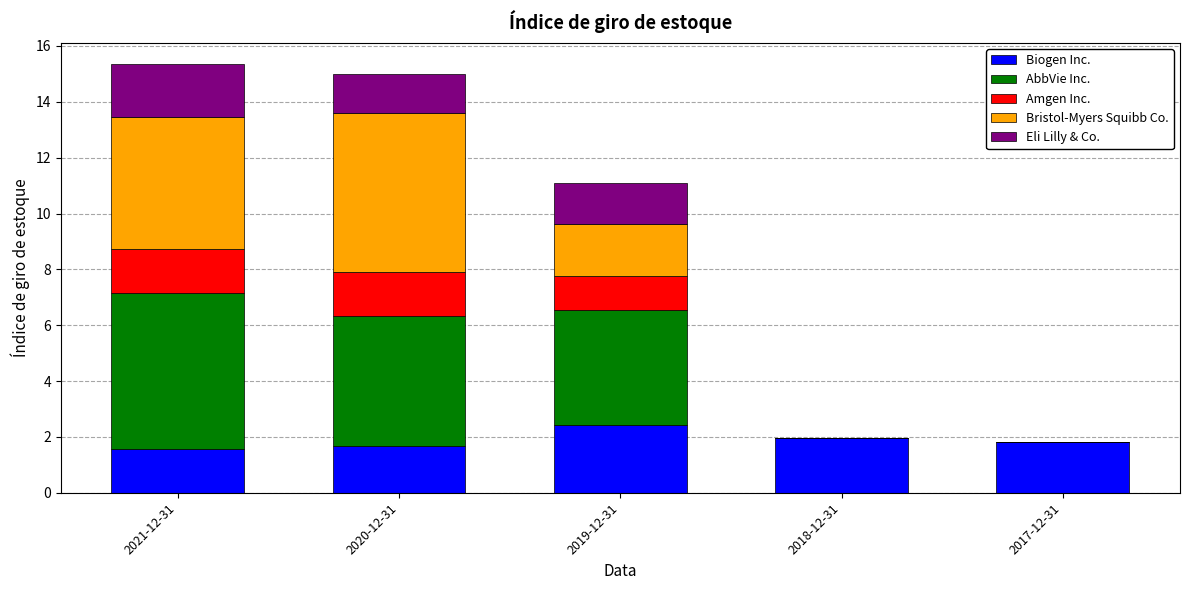

What is the total value across all series at 2021-12-31?

15.3